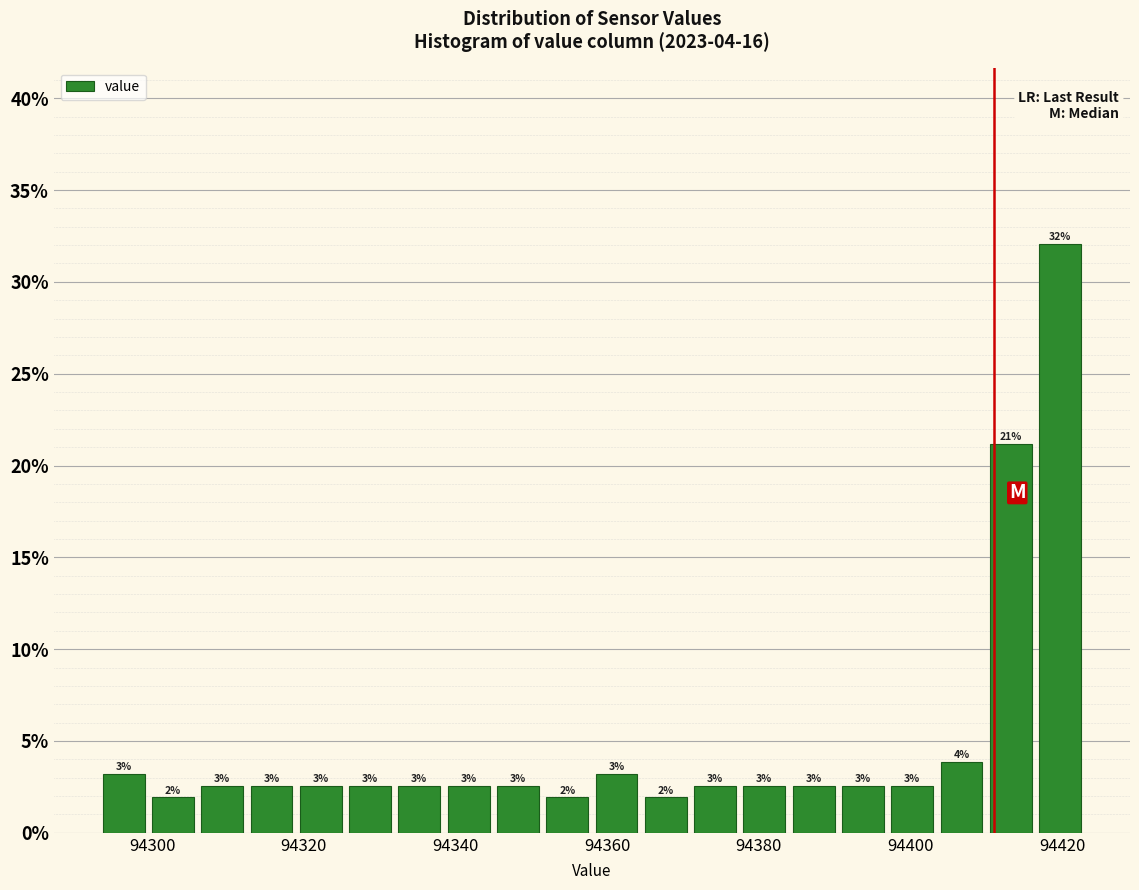

Read against the x-axis, roughly where is the centre of the tallest bar?

94420